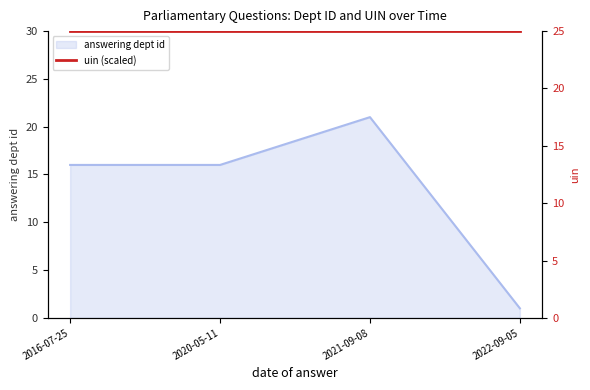

True or false: there are more than 1 points higher than both neighbors.

False